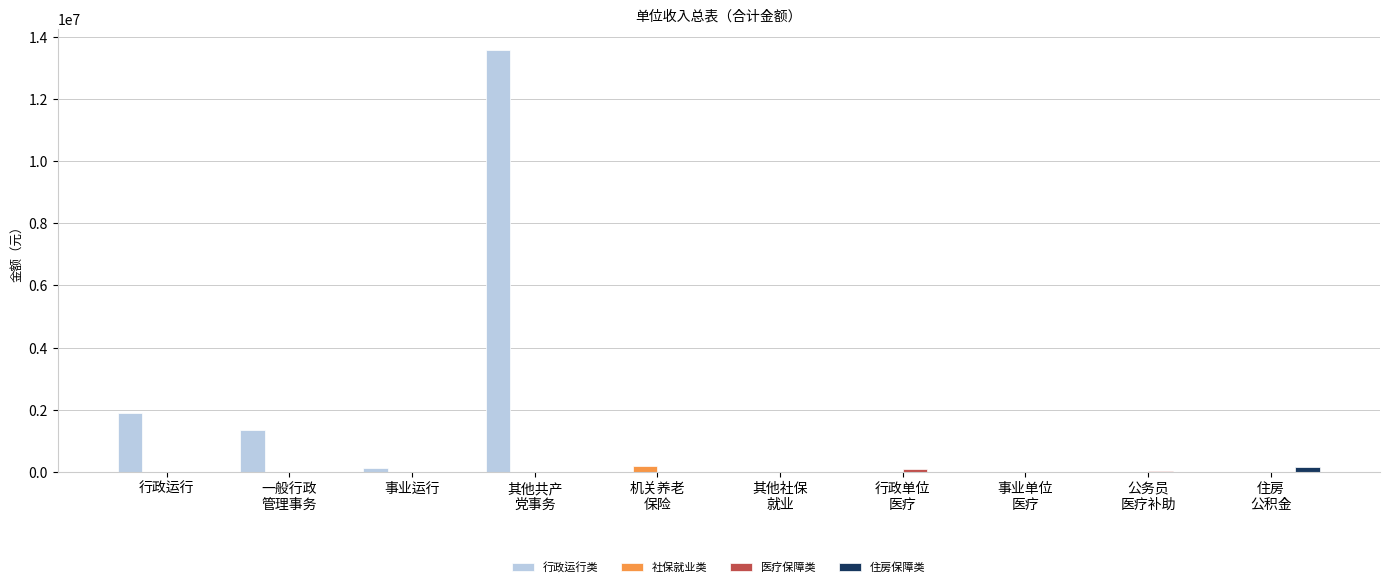

How many values in the 社保就业类 series exceed 0?

2